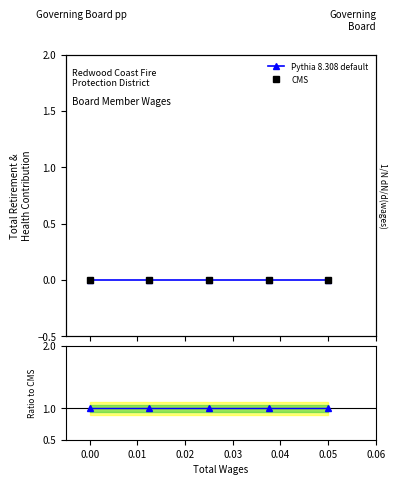

How many lines are shown in the chart?

3